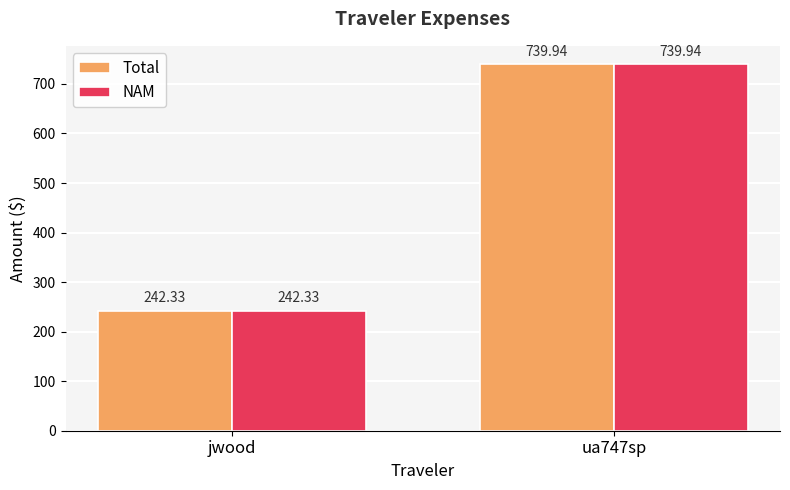

What is the difference between the maximum and minimum values in the NAM series?

497.6